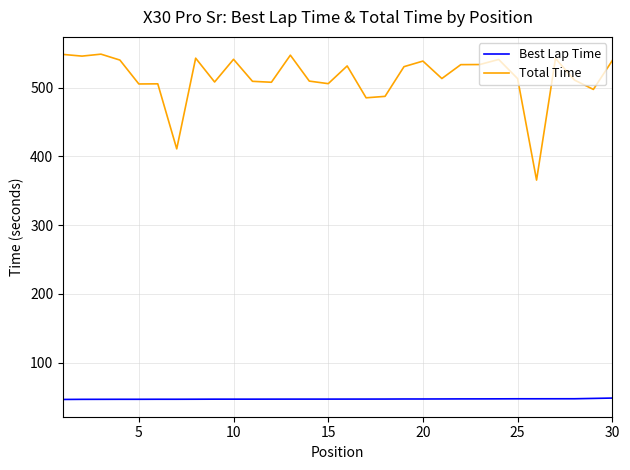

Rank the series by their average value, from highest to lowest.

Total Time, Best Lap Time